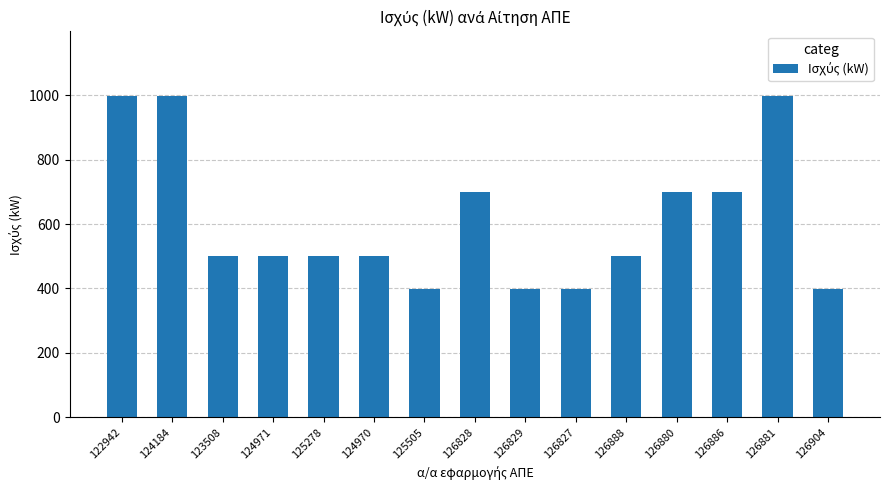

What is the maximum value shown in the chart?

999.0